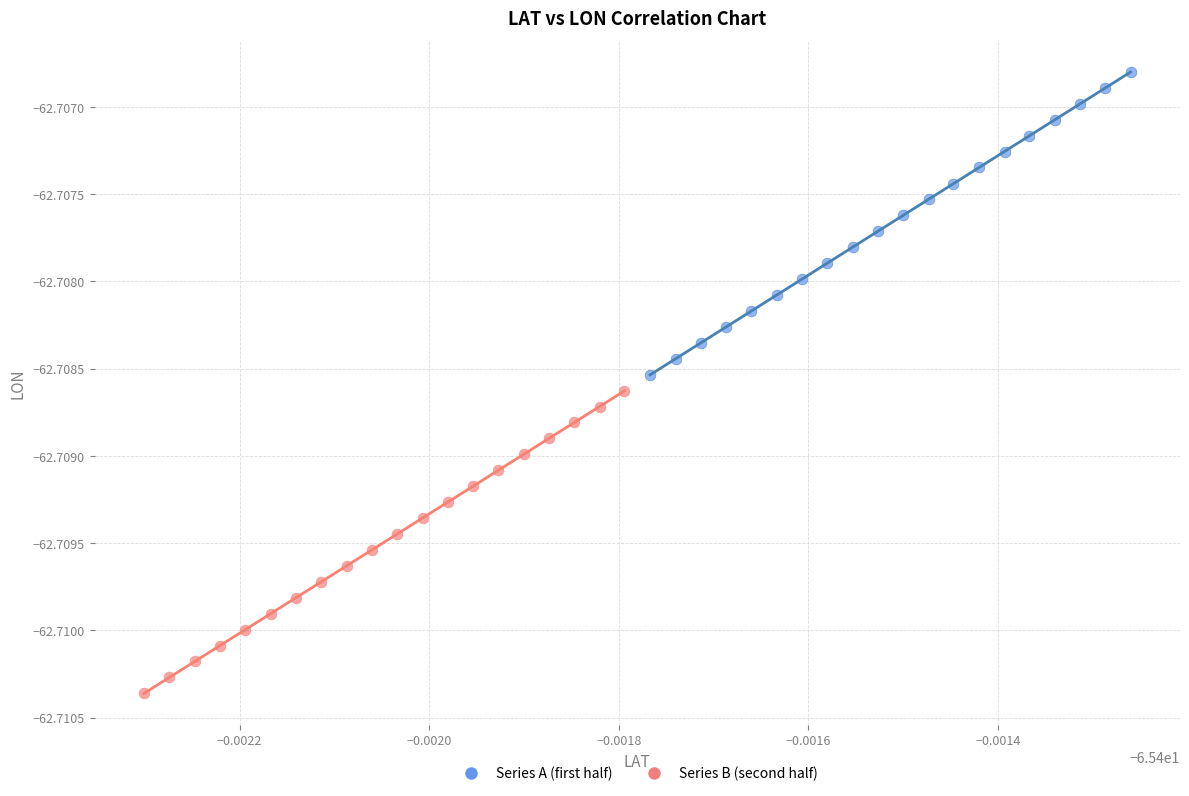

Which series contains the highest Y value?

Series A (first half)